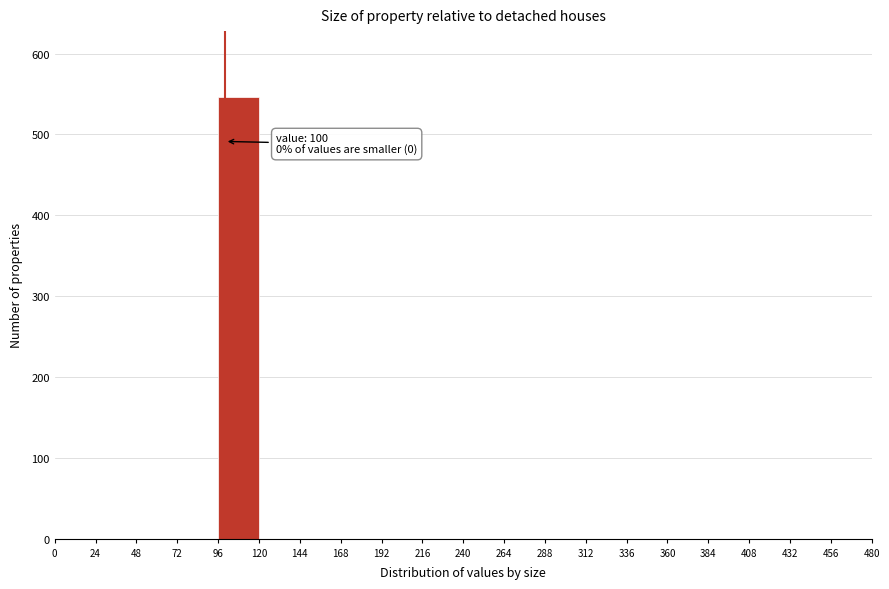

Over which range of the x-axis is the bar tallest?

96 to 120